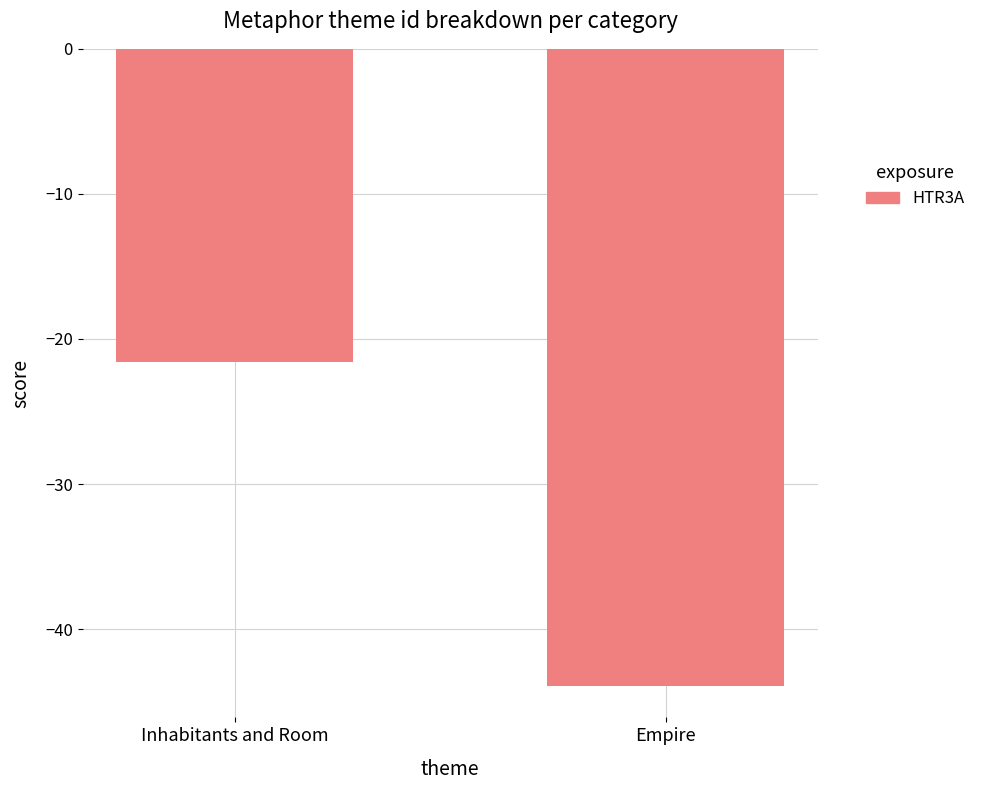

What is the sum of the values at Inhabitants and Room and Empire?

-65.5